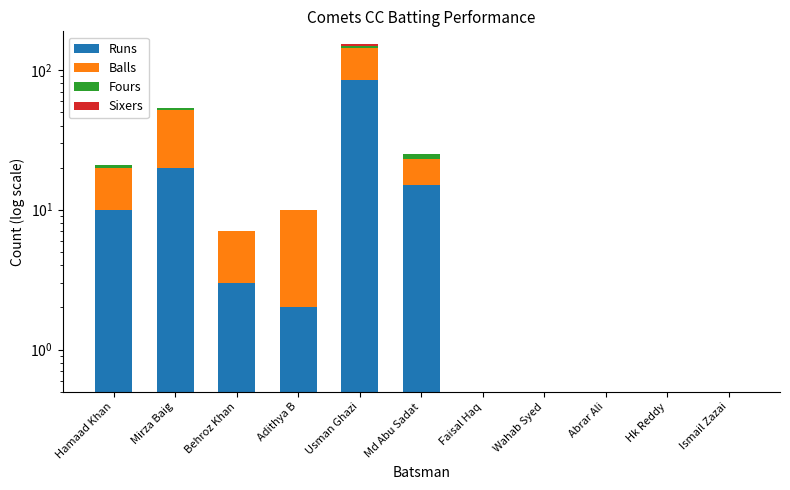

Rank the series at Adithya B from lowest to highest value.

Fours, Sixers, Runs, Balls